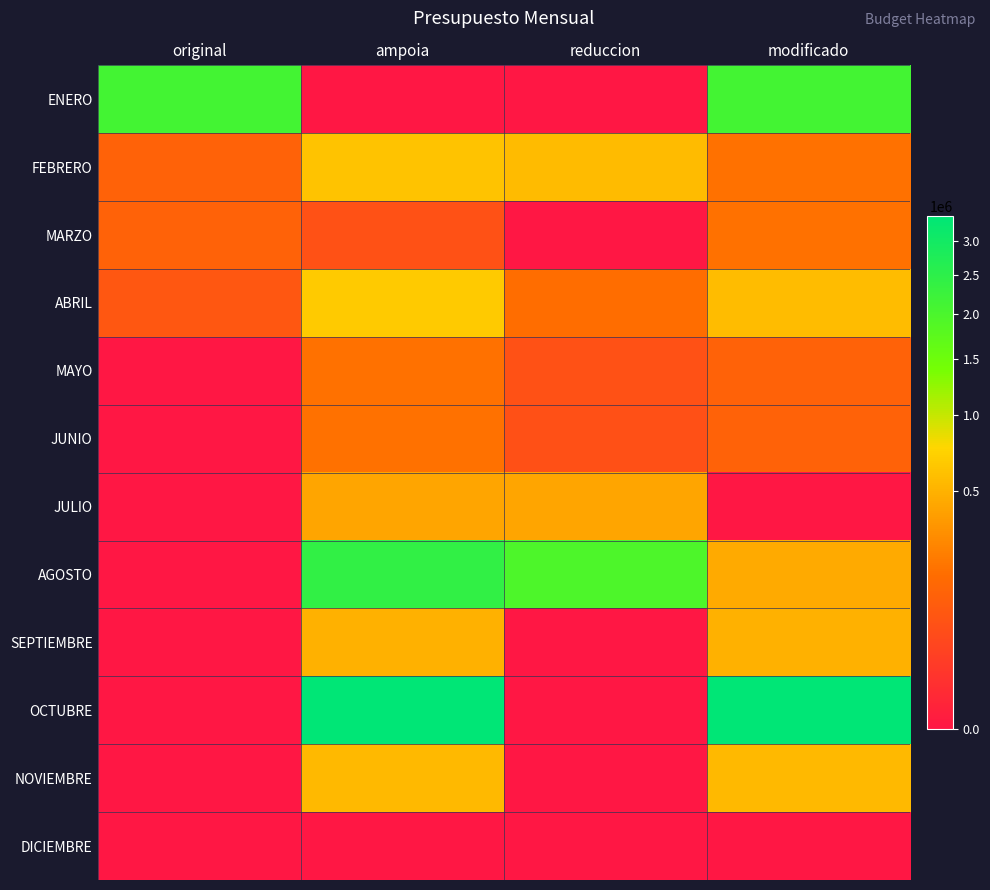

Reading left to right, extract all data points from this chart.

ENERO: original=2120000	ampoia=0	reduccion=0	modificado=2120000
FEBRERO: original=120000	ampoia=623900	reduccion=558800	modificado=185100
MARZO: original=120000	ampoia=65100	reduccion=0	modificado=185100
ABRIL: original=80000	ampoia=661800	reduccion=173128	modificado=568672
MAYO: original=0	ampoia=185100	reduccion=65100	modificado=120000
JUNIO: original=0	ampoia=183000	reduccion=63000	modificado=120000
JULIO: original=0	ampoia=423328	reduccion=423328	modificado=0
AGOSTO: original=0	ampoia=2421300	reduccion=1963000	modificado=458300
SEPTIEMBRE: original=0	ampoia=500000	reduccion=0	modificado=500000
OCTUBRE: original=0	ampoia=3399328	reduccion=0	modificado=3399328
NOVIEMBRE: original=0	ampoia=550672	reduccion=0	modificado=550672
DICIEMBRE: original=0	ampoia=0	reduccion=0	modificado=0